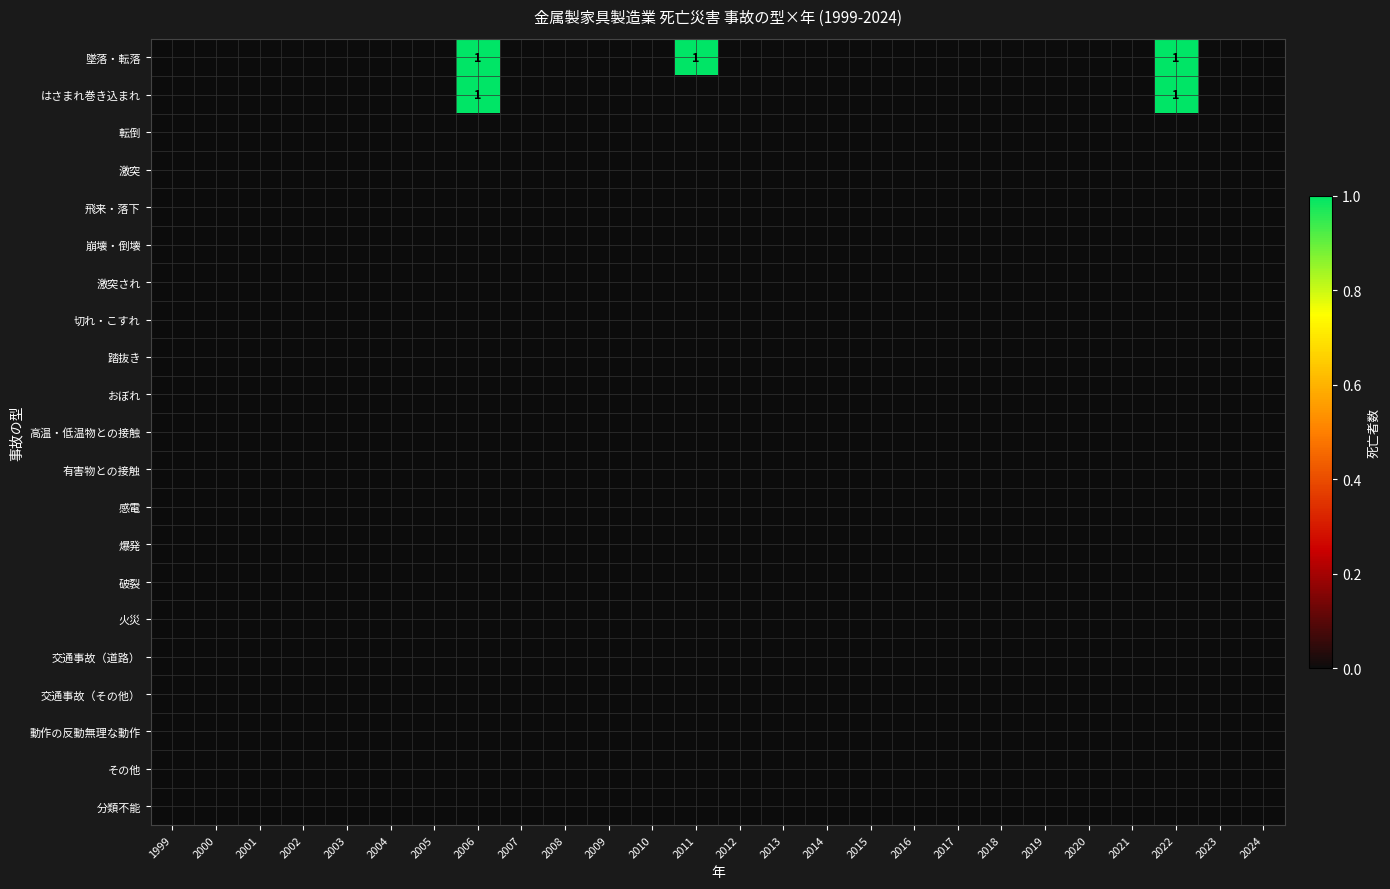

At which category is the sum across all series the highest?

2006